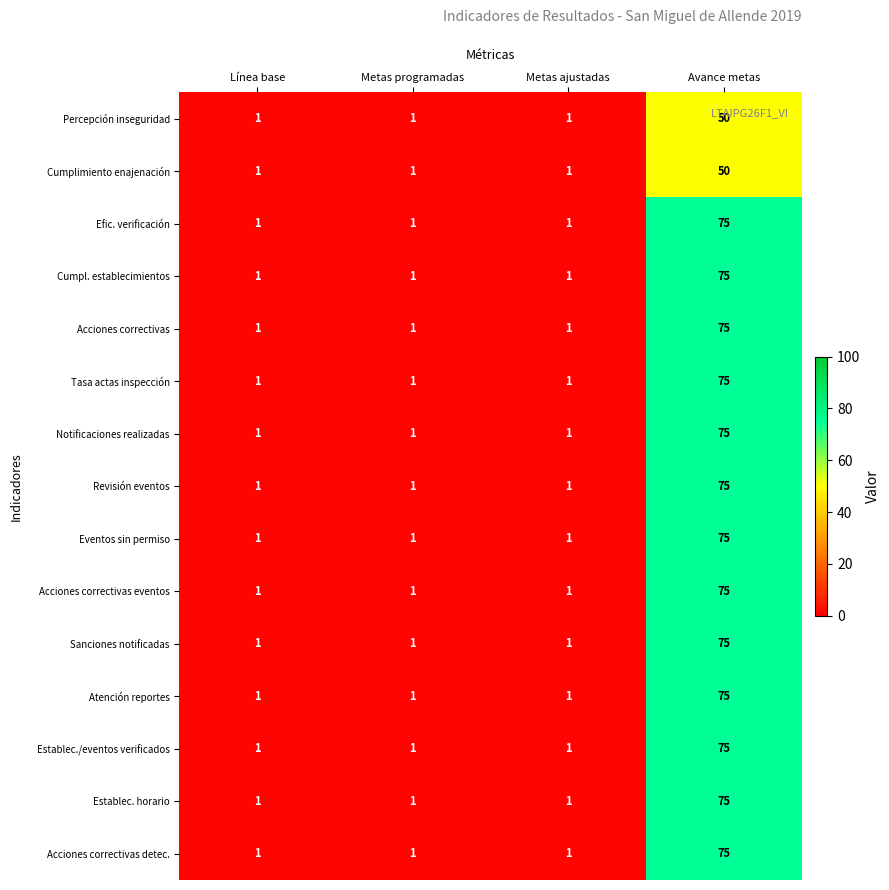

At which category does the chart reach its peak across all series?

Avance metas